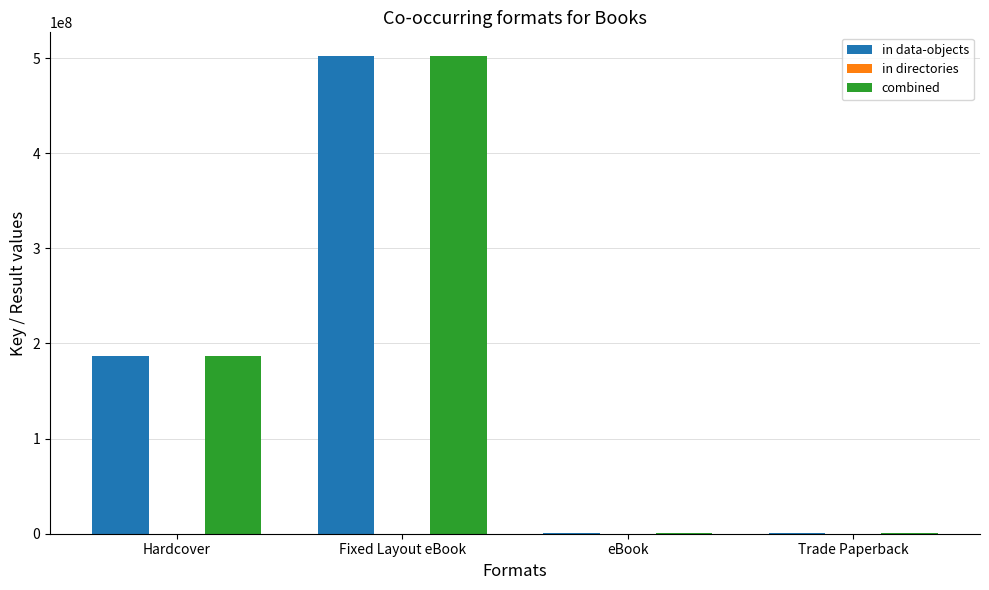

At which label is combined closest to 251172303?

Hardcover